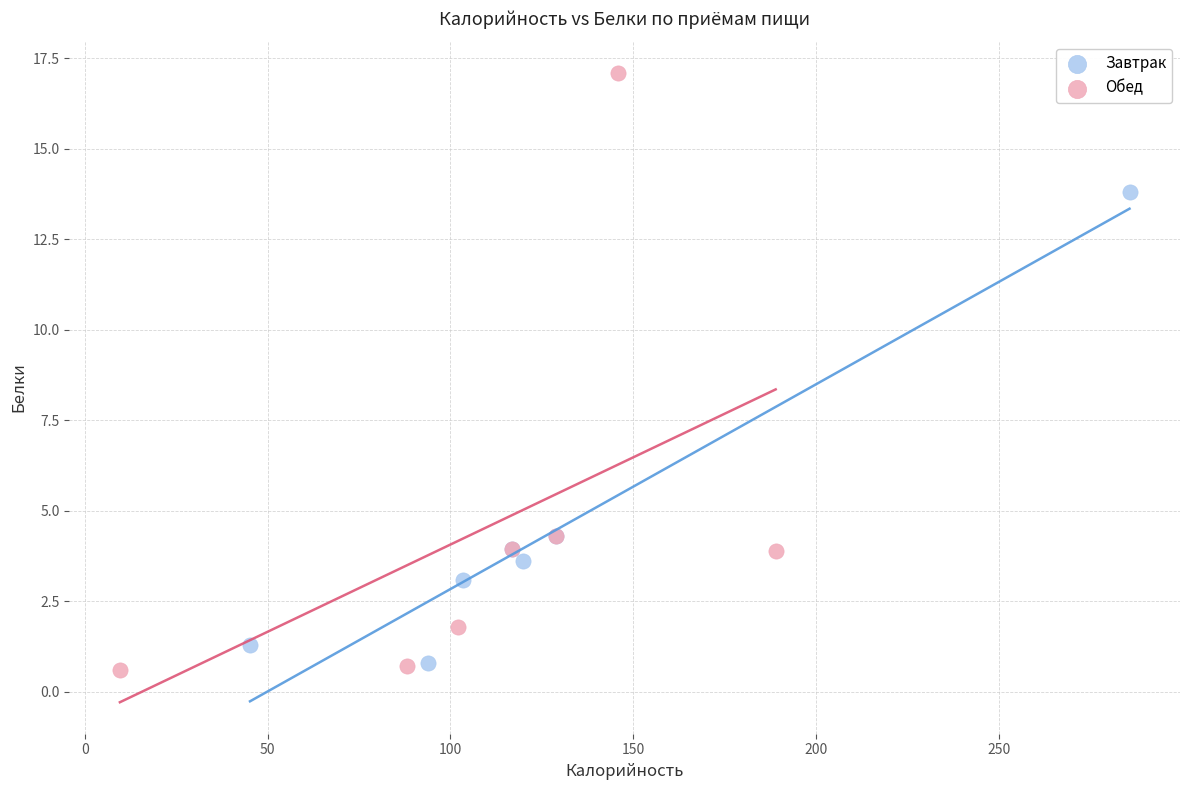

Which series contains the highest Y value?

Обед